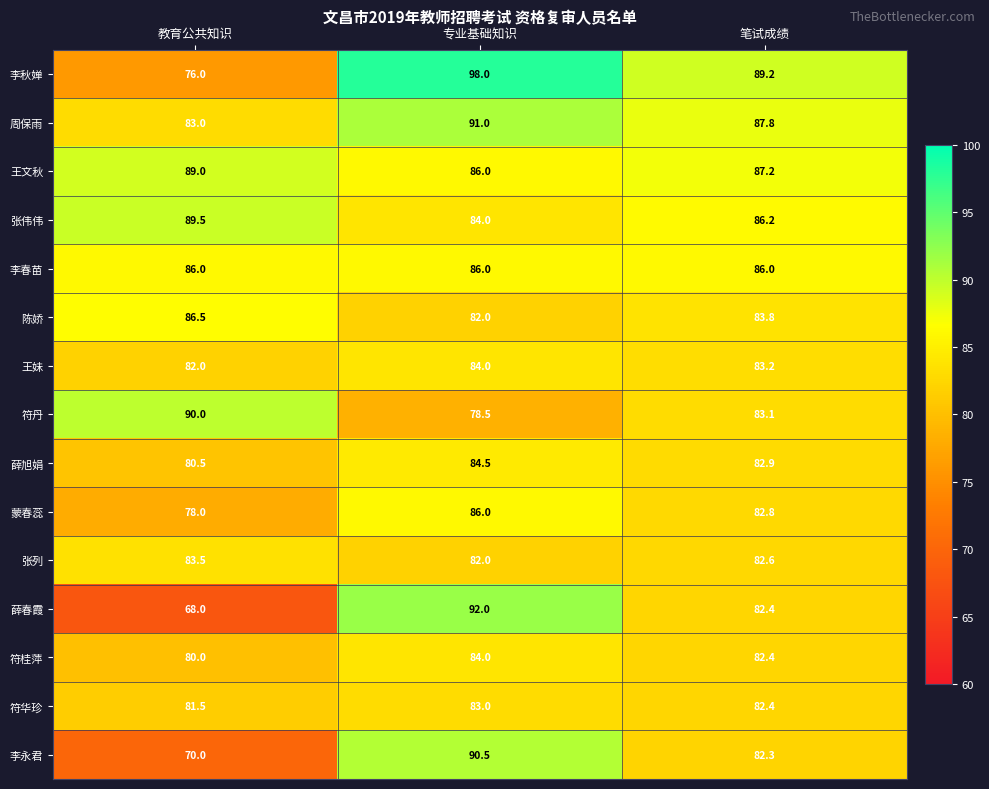

The 符桂萍 series shows 106.8 at 教育公共知识. True or false?

False